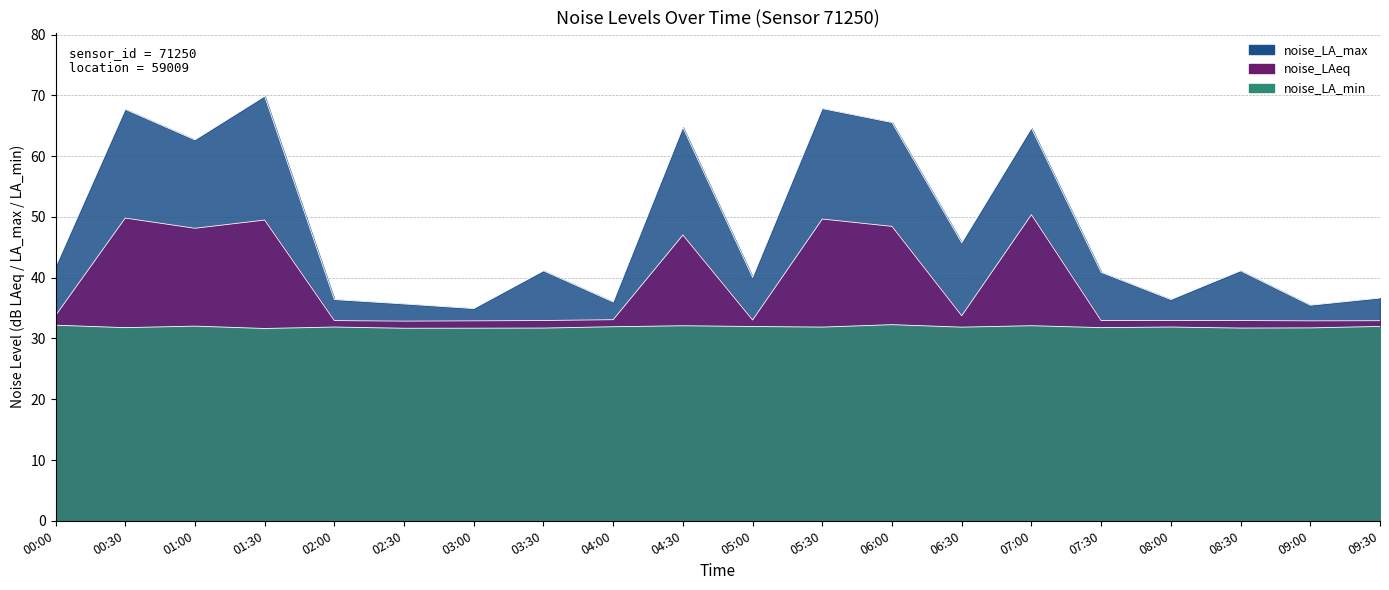

Reading left to right, what are all the values shown in this chart?

noise_LA_max: 00:00=41.8	00:30=67.7	01:00=62.7	01:30=69.9	02:00=36.4	02:30=35.7	03:00=34.9	03:30=41.1	04:00=36.0	04:30=64.7	05:00=40.0	05:30=67.8	06:00=65.5	06:30=45.7	07:00=64.6	07:30=40.9	08:00=36.4	08:30=41.1	09:00=35.5	09:30=36.6
noise_LAeq: 00:00=33.8	00:30=49.8	01:00=48.1	01:30=49.5	02:00=32.9	02:30=32.9	03:00=32.9	03:30=33.0	04:00=33.1	04:30=47.0	05:00=33.0	05:30=49.6	06:00=48.4	06:30=33.7	07:00=50.4	07:30=32.9	08:00=32.9	08:30=33.0	09:00=32.9	09:30=32.9
noise_LA_min: 00:00=32.2	00:30=31.8	01:00=32.0	01:30=31.6	02:00=31.9	02:30=31.7	03:00=31.7	03:30=31.7	04:00=31.9	04:30=32.1	05:00=32.0	05:30=31.9	06:00=32.3	06:30=31.9	07:00=32.1	07:30=31.8	08:00=31.9	08:30=31.7	09:00=31.7	09:30=32.0